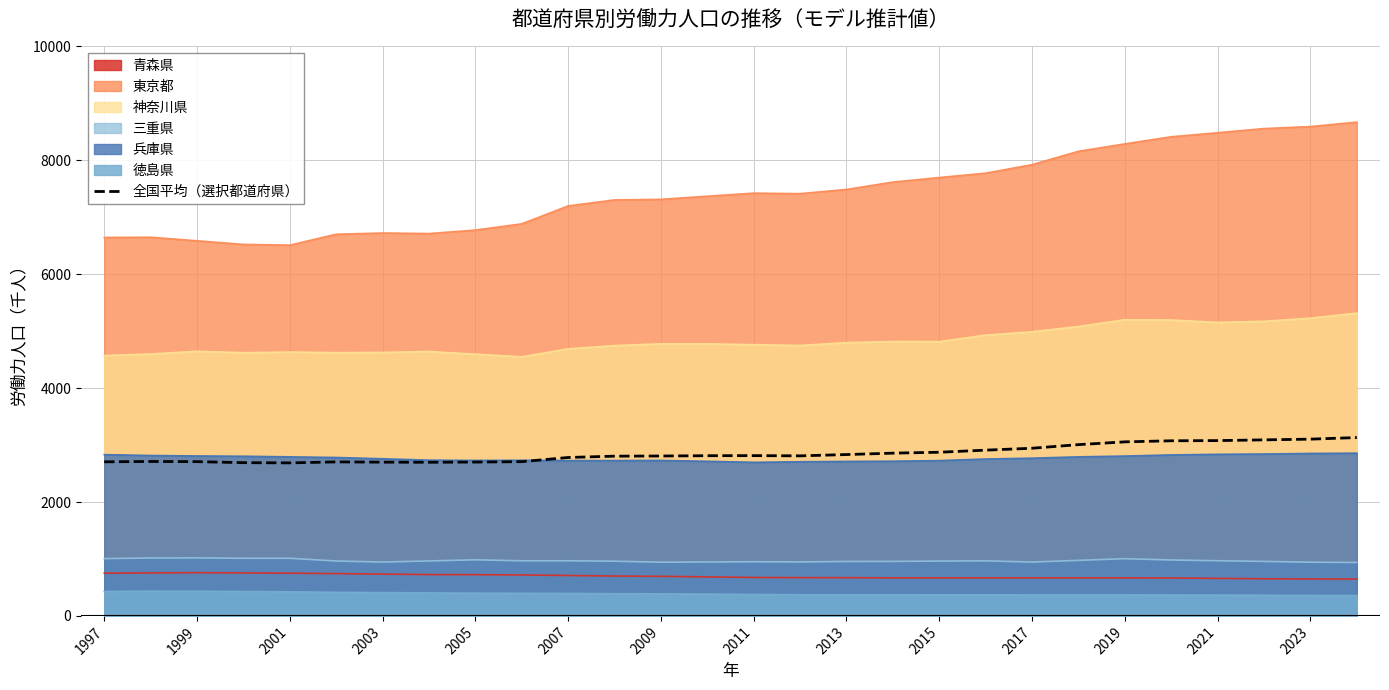

Is it true that 三重県 equals 1005.0 at 2019?

True